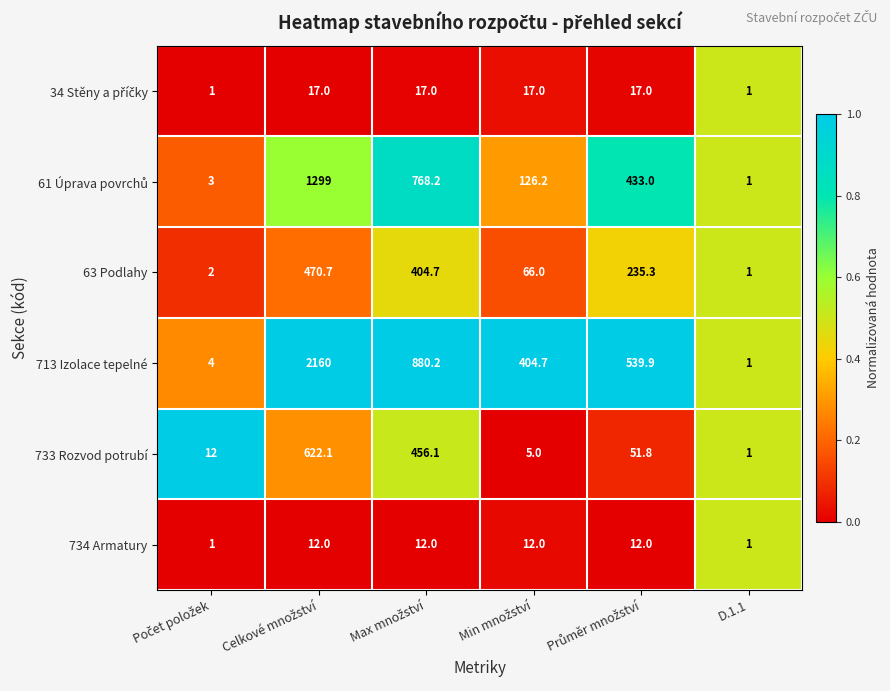

What is the difference between the maximum and minimum values in the 734 Armatury series?

11.0